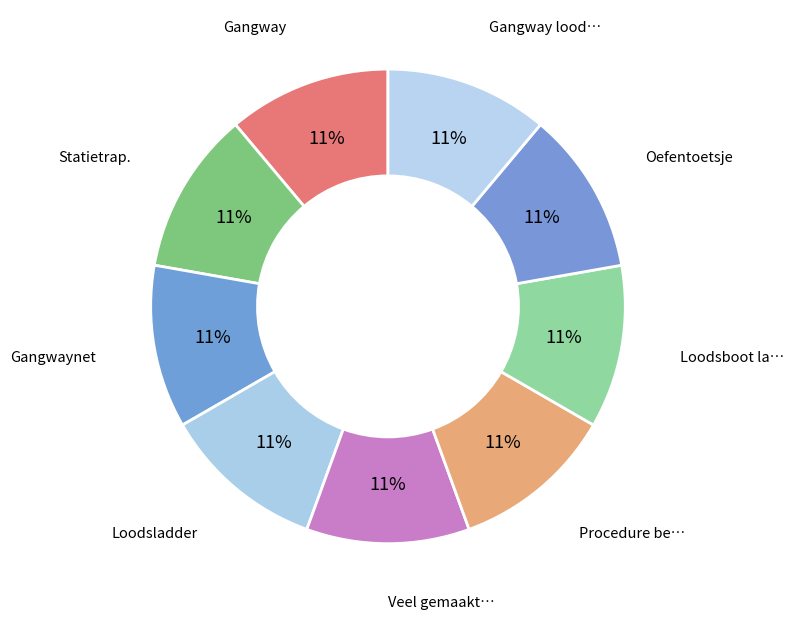

Which category has the biggest portion of the pie?

Oefentoetsje